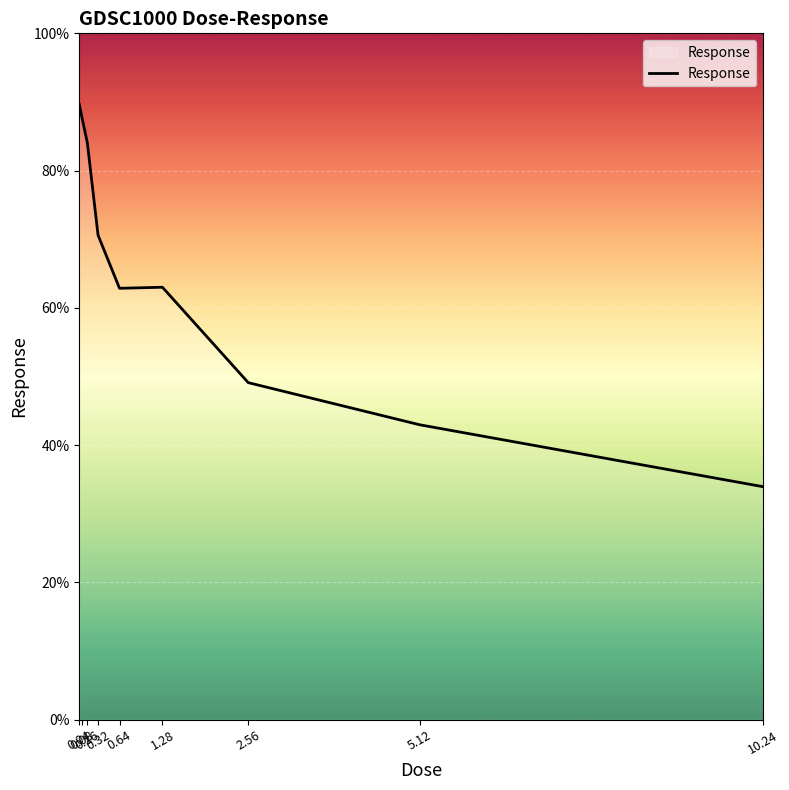

What is the difference between the maximum and minimum values?

55.7